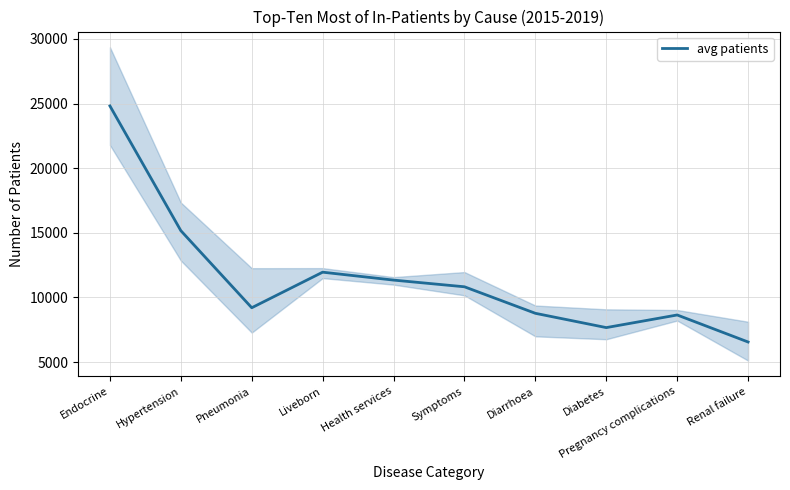

List the labels in order of value, largest first.

Endocrine, Hypertension, Liveborn, Health services, Symptoms, Pneumonia, Diarrhoea, Pregnancy complications, Diabetes, Renal failure